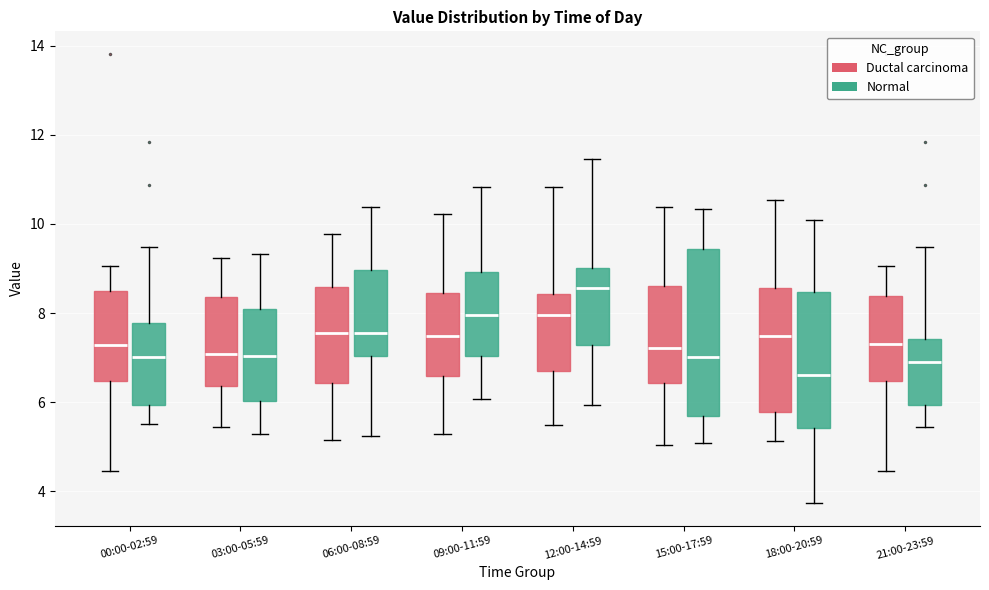

Where is the lower edge of the box for 15:00-17:59 (Normal) on the y-axis? The values are not printed on the chart, so give them approximately, as read against the axis.

5.6